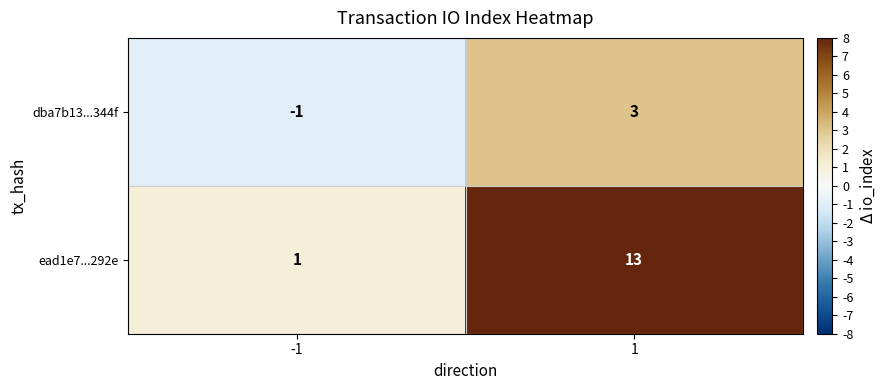

Reading left to right, list all the values displayed in this chart.

dba7b13...344f: -1	3
ead1e7...292e: 1	13